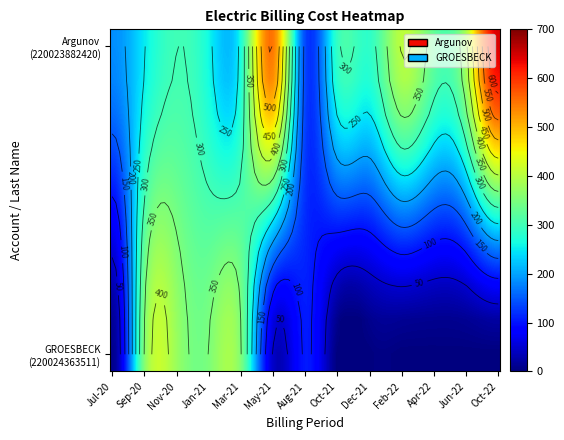

True or false: GROESBECK has a value of 244.3 at 18.

False